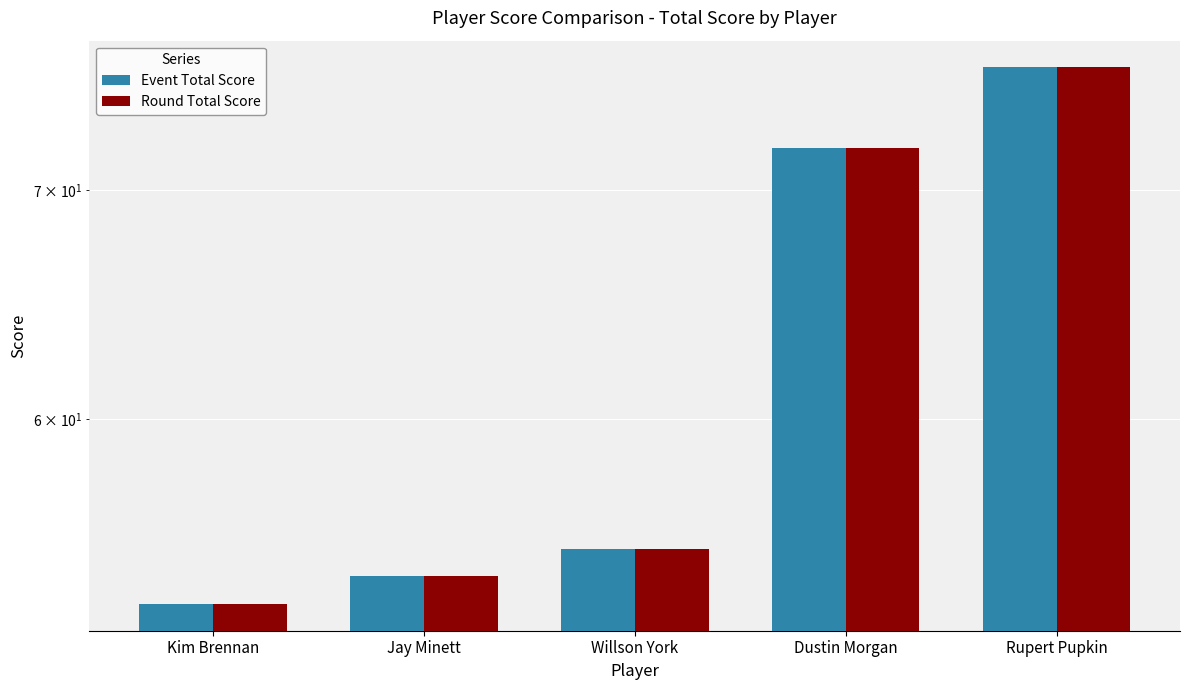

Which category has the highest value in the Round Total Score series?

Rupert Pupkin